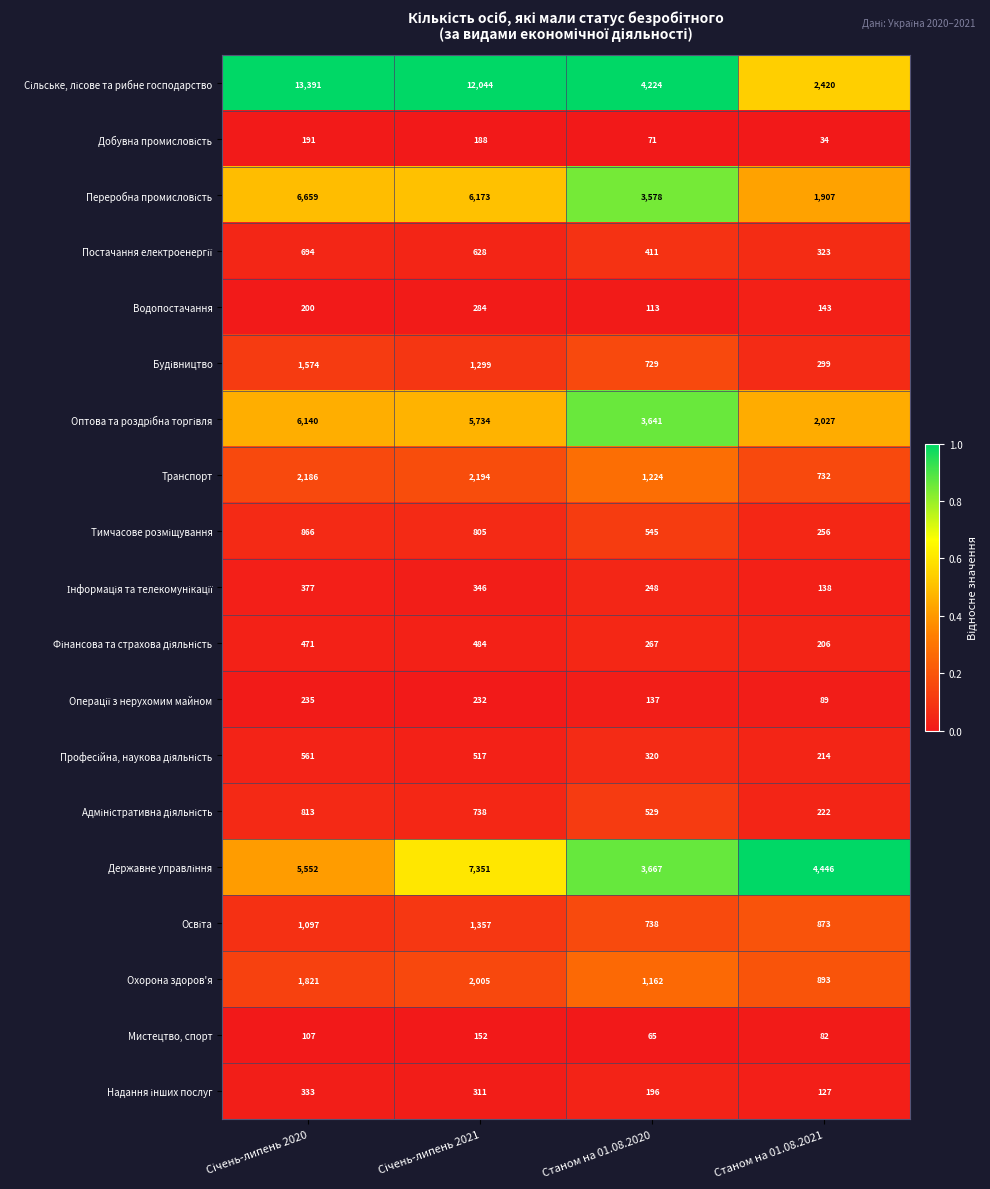

Where is Охорона здоров'я nearest to the value 1449?

Станом на 01.08.2020